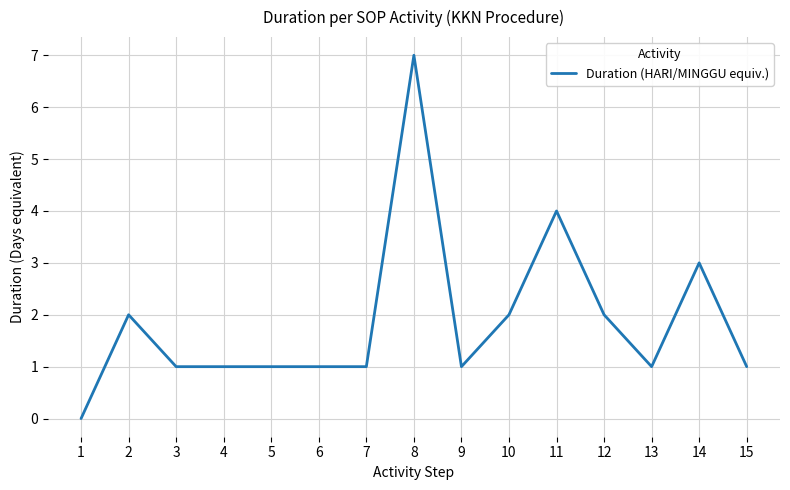

What is the maximum value shown in the chart?

7